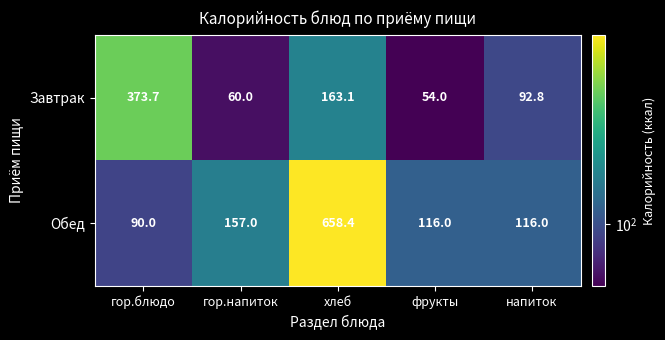

Rank the series by their average value, from highest to lowest.

Обед, Завтрак